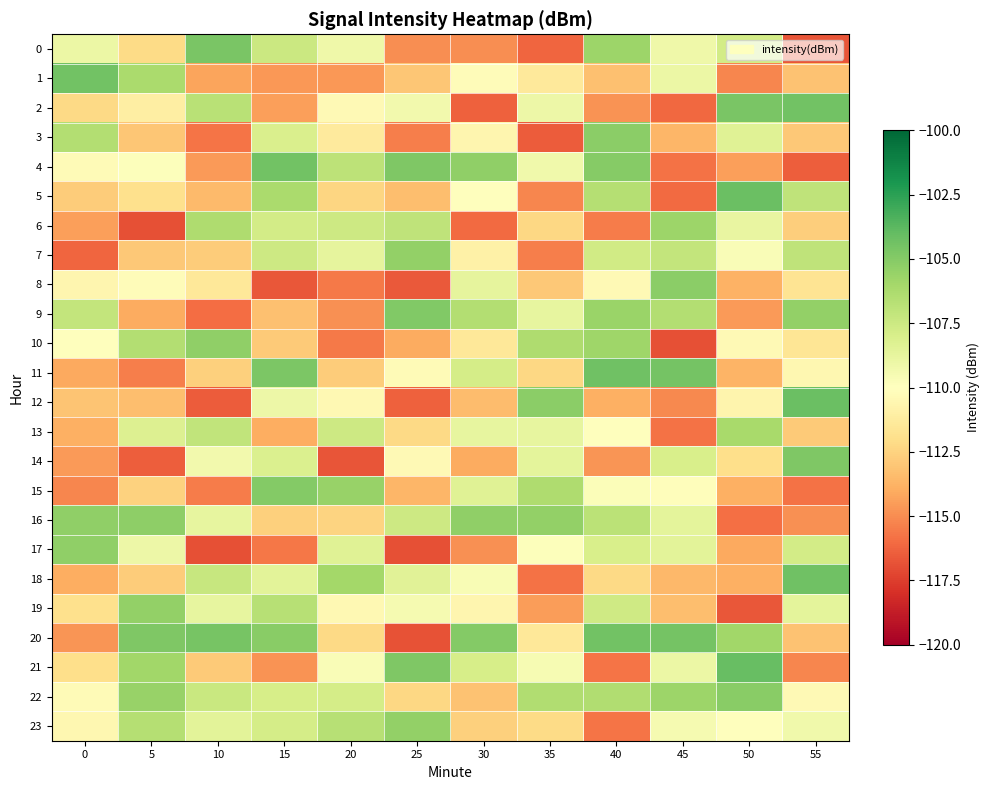

At 0, list the series in order from smallest to largest.

7, 15, 20, 14, 6, 11, 18, 13, 12, 5, 2, 21, 19, 8, 23, 22, 4, 10, 0, 9, 3, 16, 17, 1